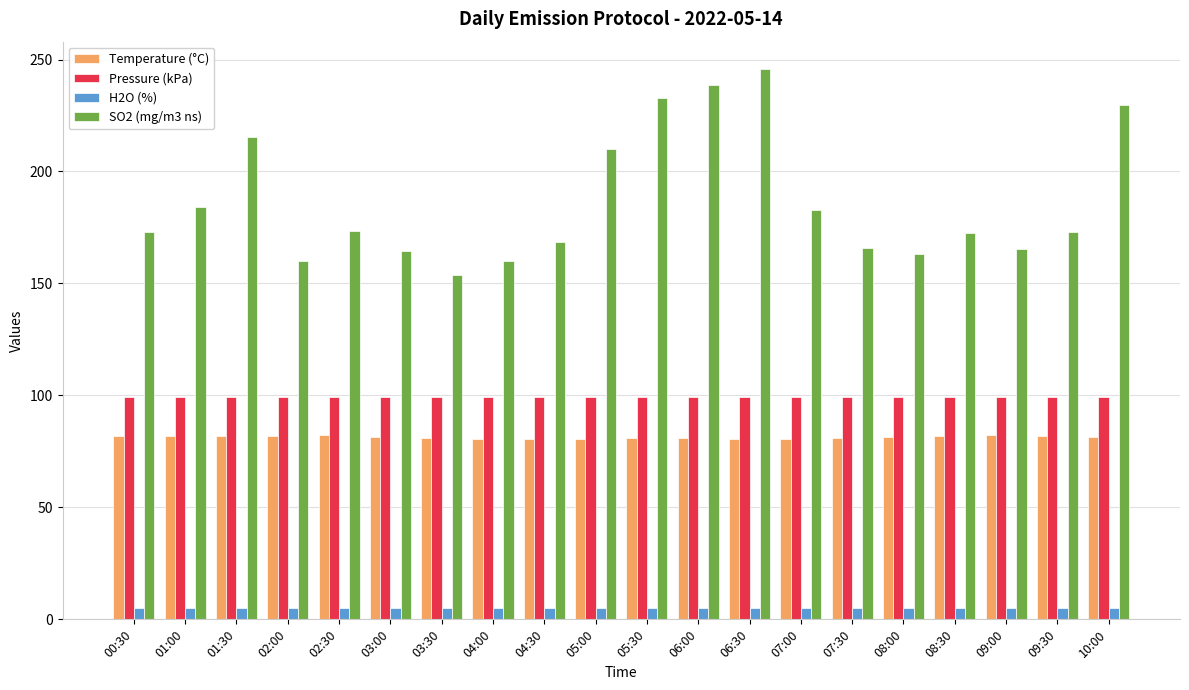

What is the difference between the maximum and second lowest values in the Pressure (kPa) series?

0.1